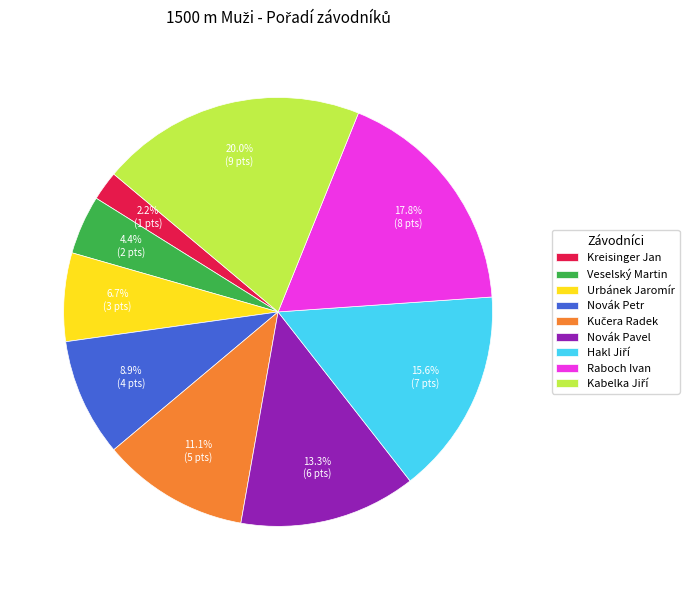

What is the ratio of the value at Raboch Ivan to the value at Novák Pavel?

1.3